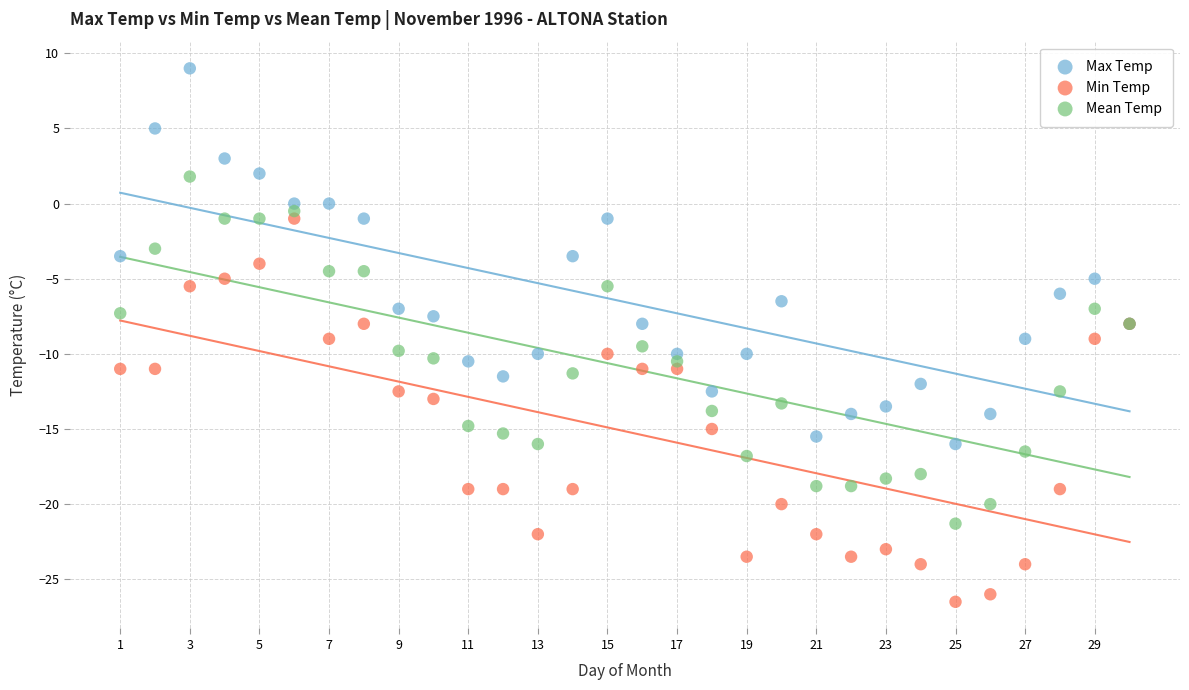

What is the X range (max minus min) for the scatter plot?

29.0